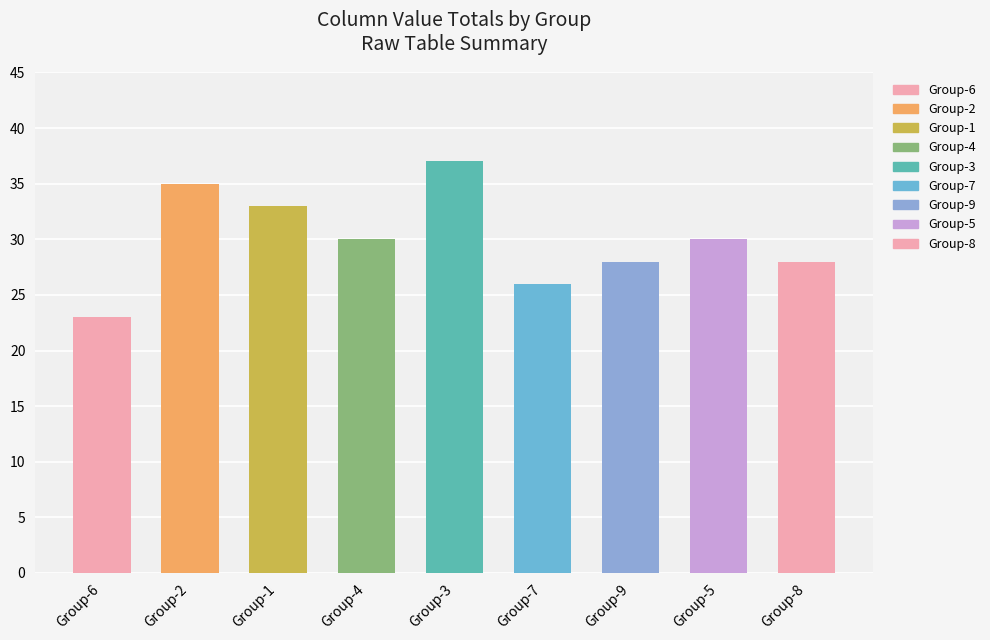

The value at Group-8 is 28. True or false?

True